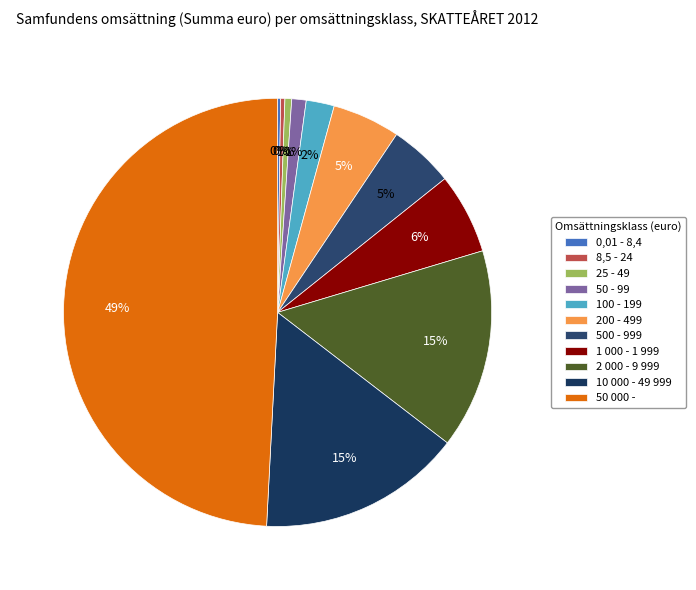

True or false: 8,5 - 24 accounts for 0% of the total.

True